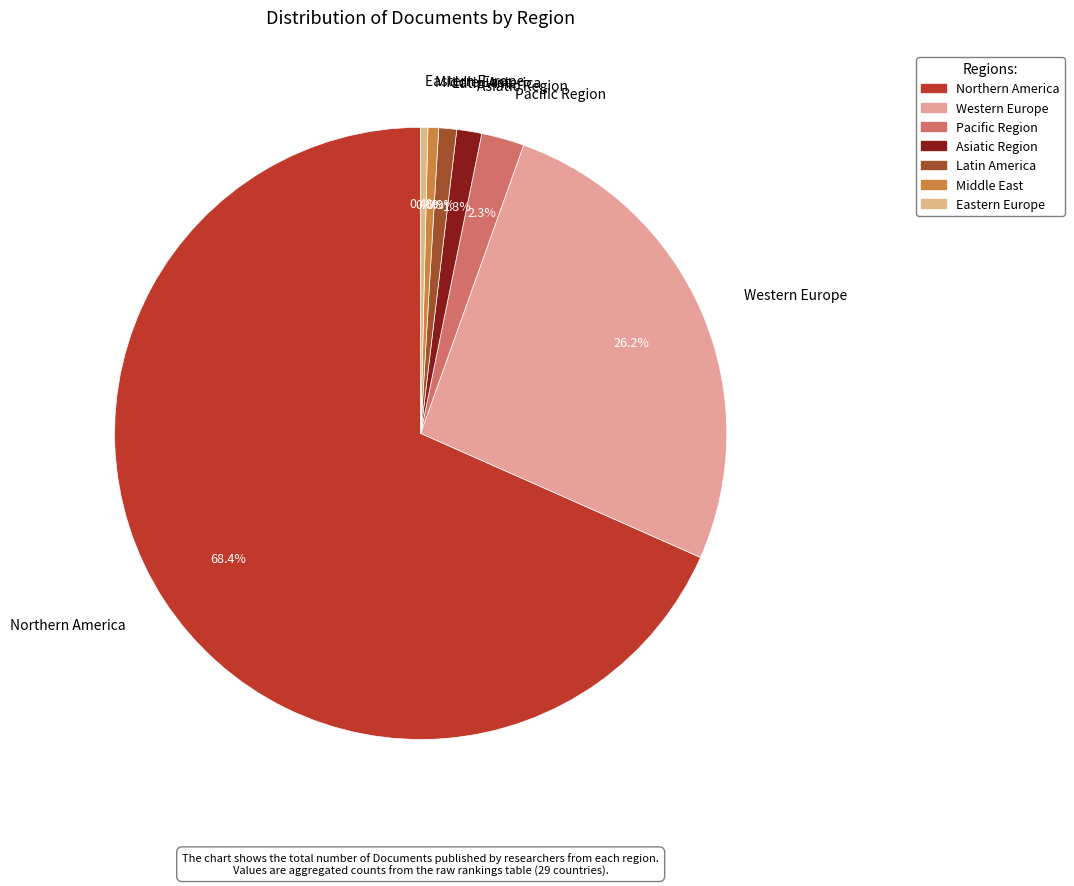

What is the largest slice in the pie chart?

Northern America